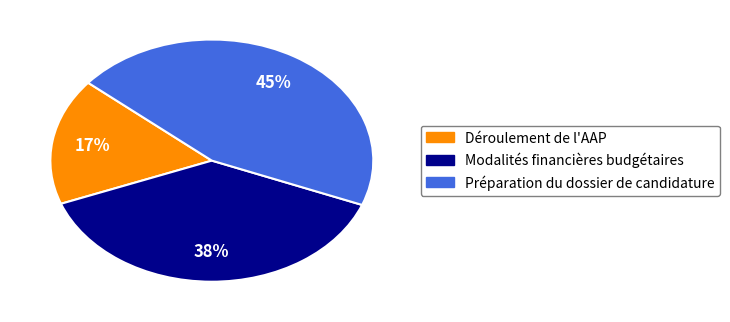

Rank the categories by value from lowest to highest.

Déroulement de l'AAP, Modalités financières budgétaires, Préparation du dossier de candidature